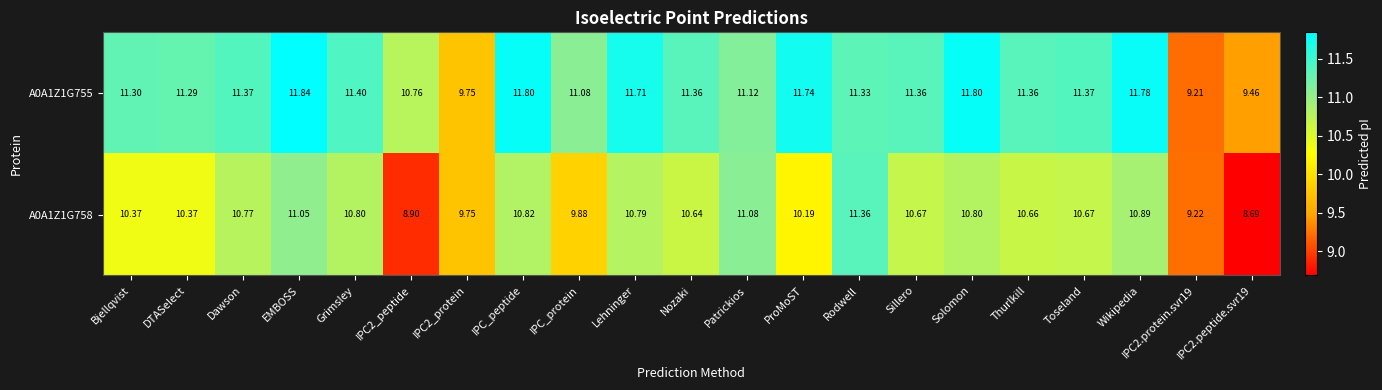

Which category has the highest value in the A0A1Z1G758 series?

Rodwell